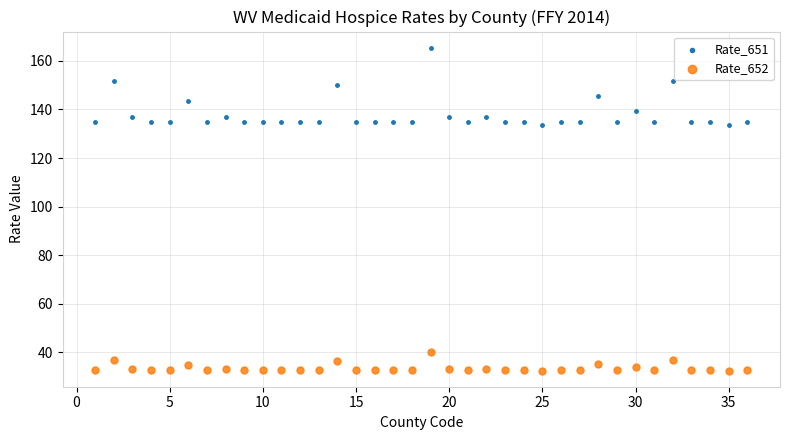

What are all the series names shown in the legend?

Rate_651, Rate_652